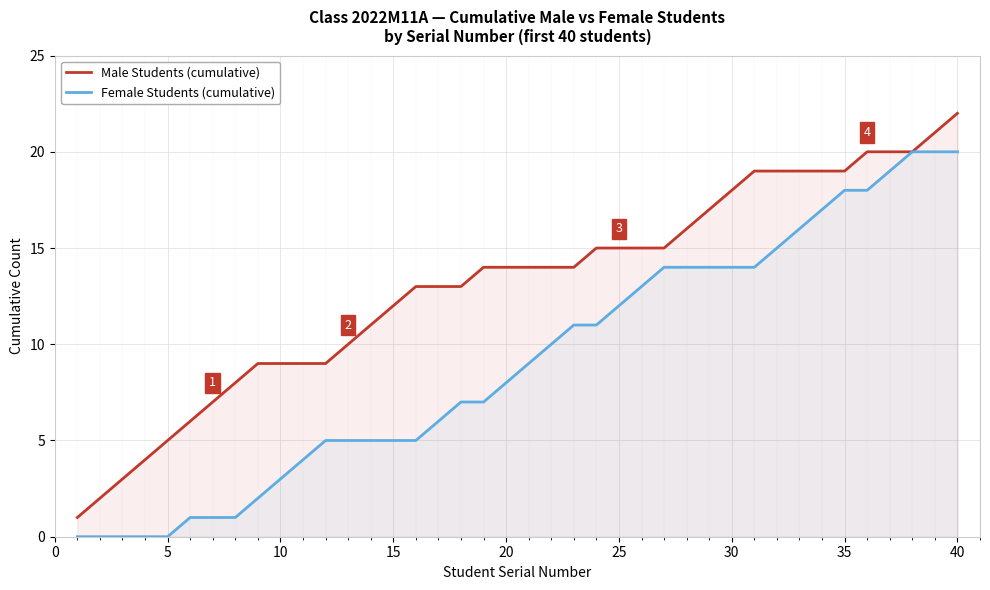

List the series in order of their overall mean, highest first.

Male Students (cumulative), Female Students (cumulative)